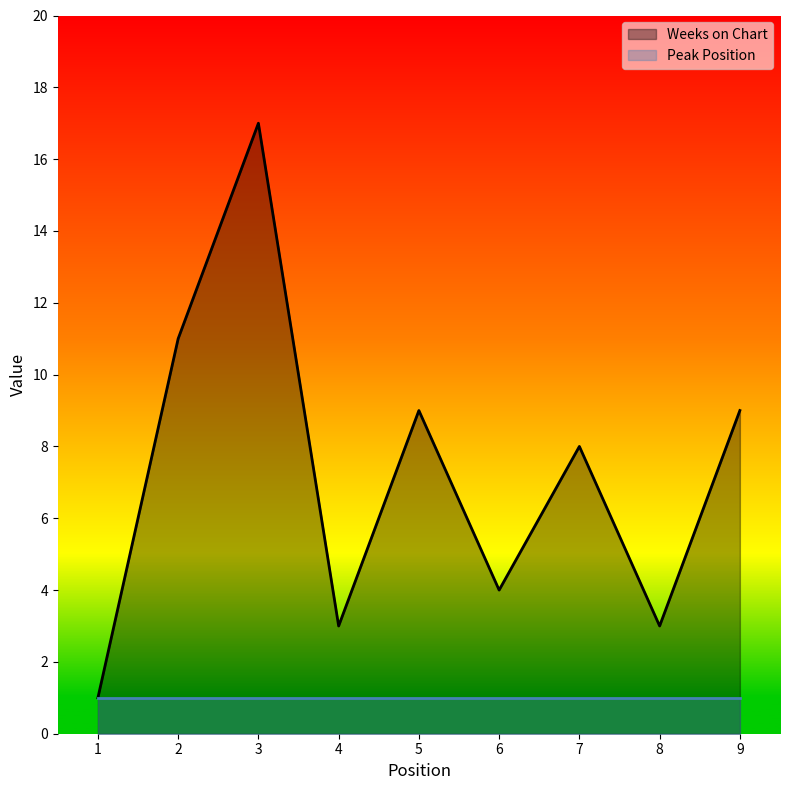

Does the chart have visible grid lines?

No